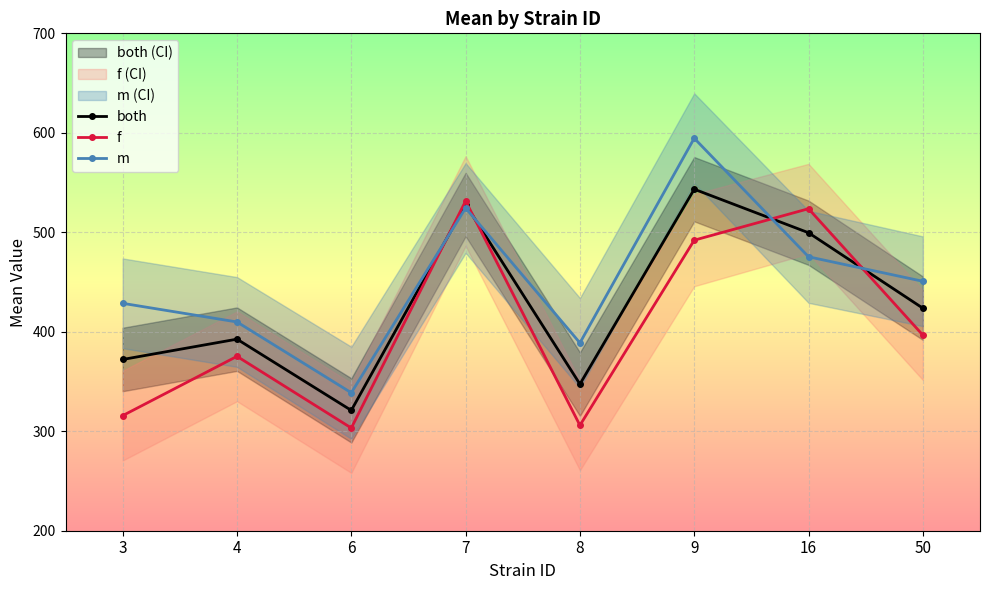

At which label does f reach its peak?

7